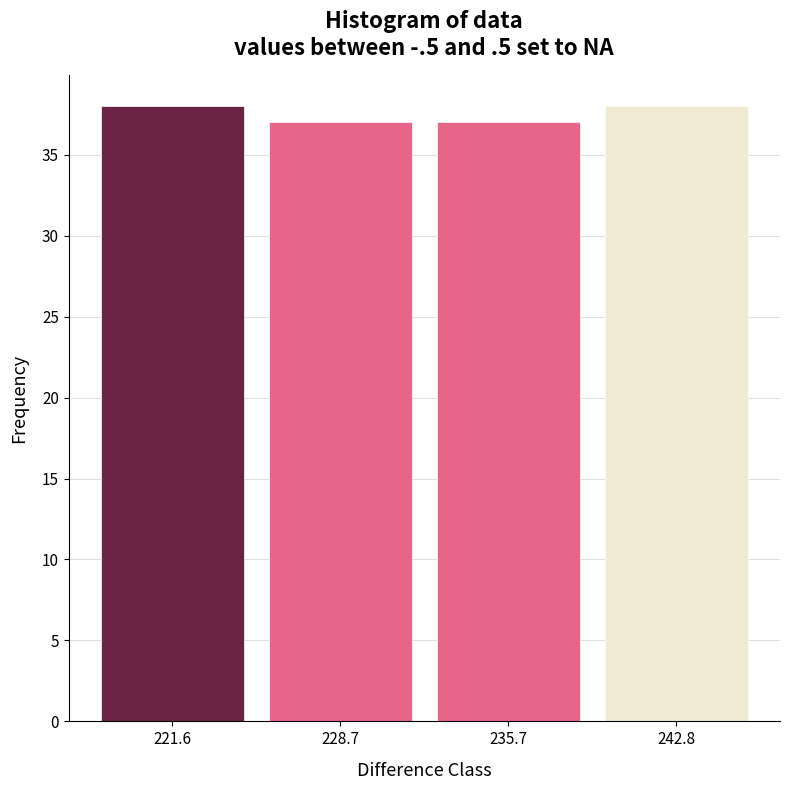

What is the height of the bar covering 225 to 232 on the x-axis? Neither the bar edges nor the heights are printed on the chart, so give them approximately, as read against the axes.

37